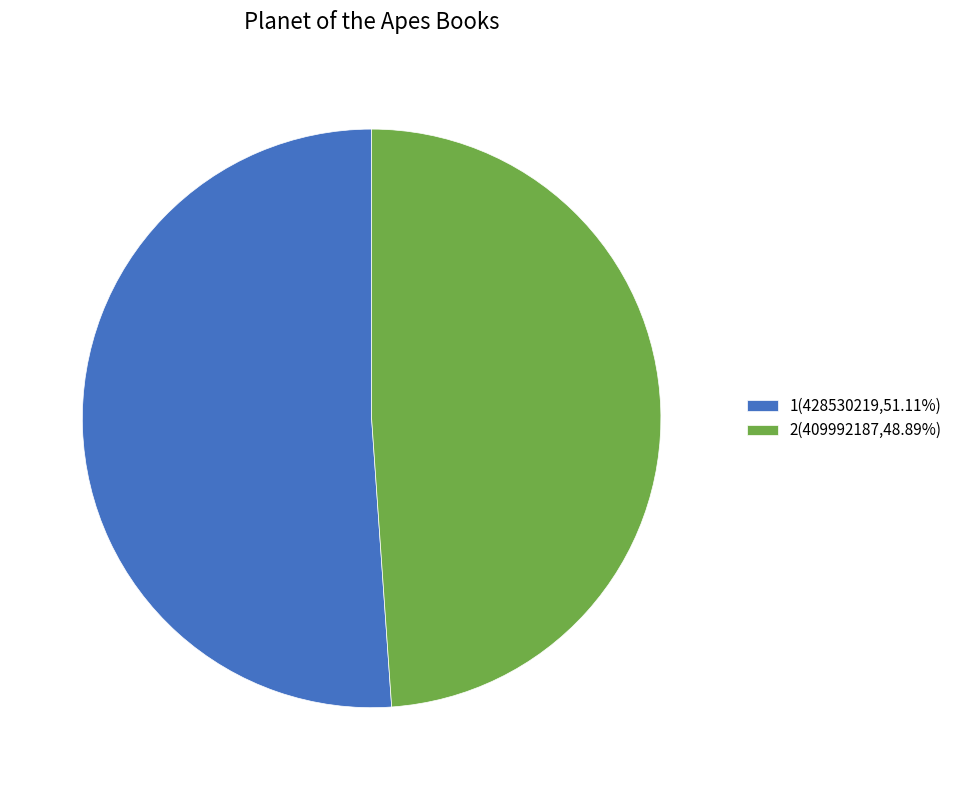

Is it true that 2 is 49% of the pie?

True